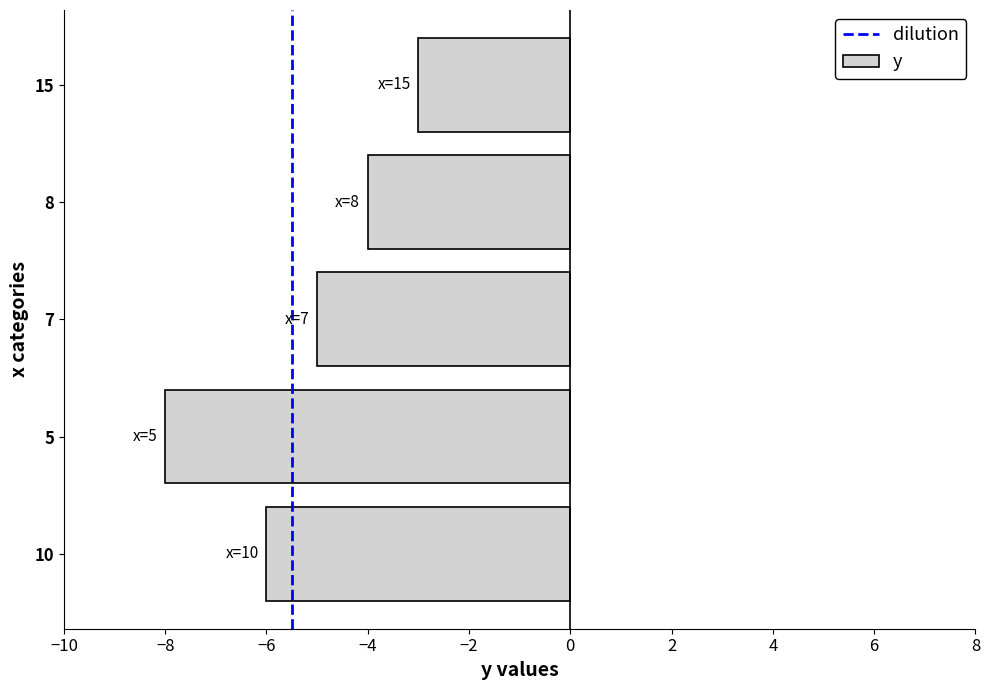

Read the value at 5.

-8